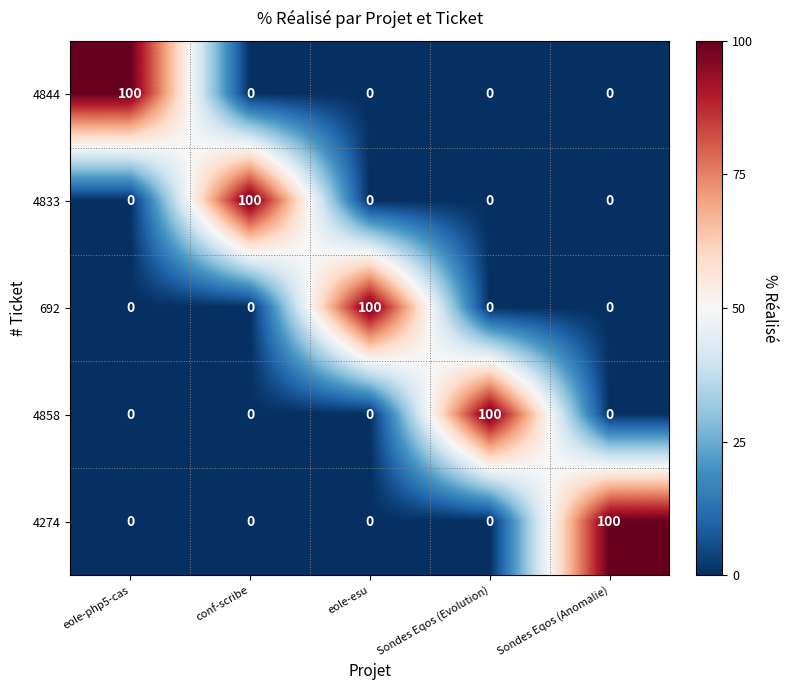

At how many categories does at least one series exceed 42?

5